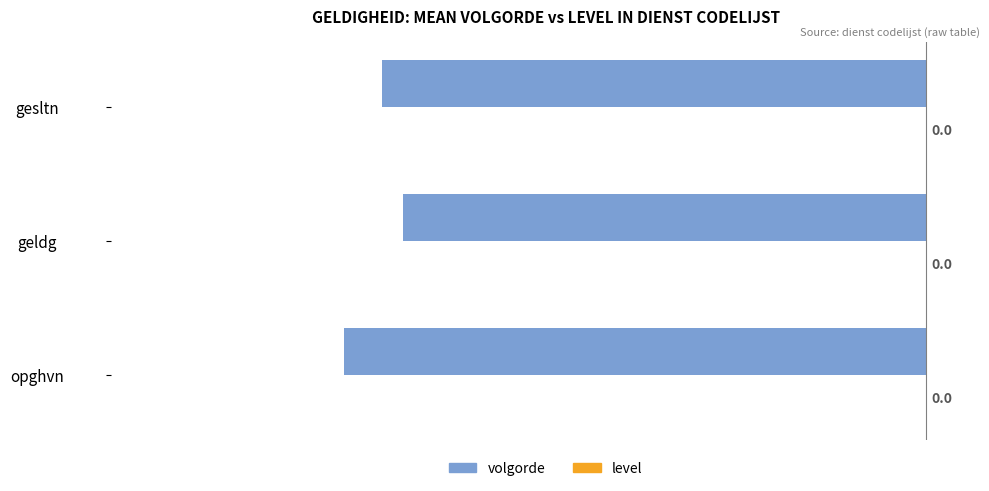

Are the bars horizontal?

Yes